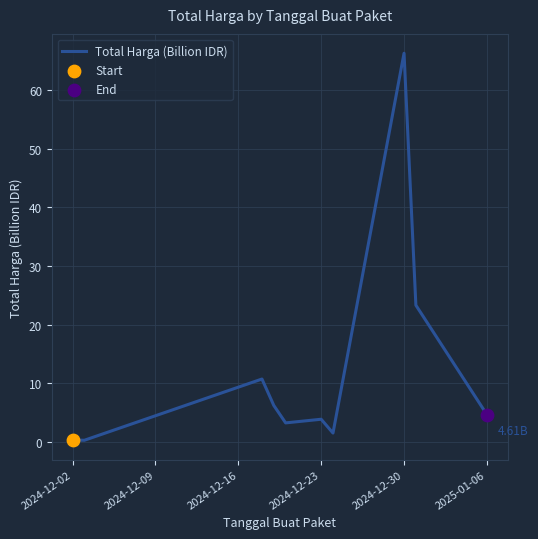

What is the difference between the maximum and minimum values?

66.1